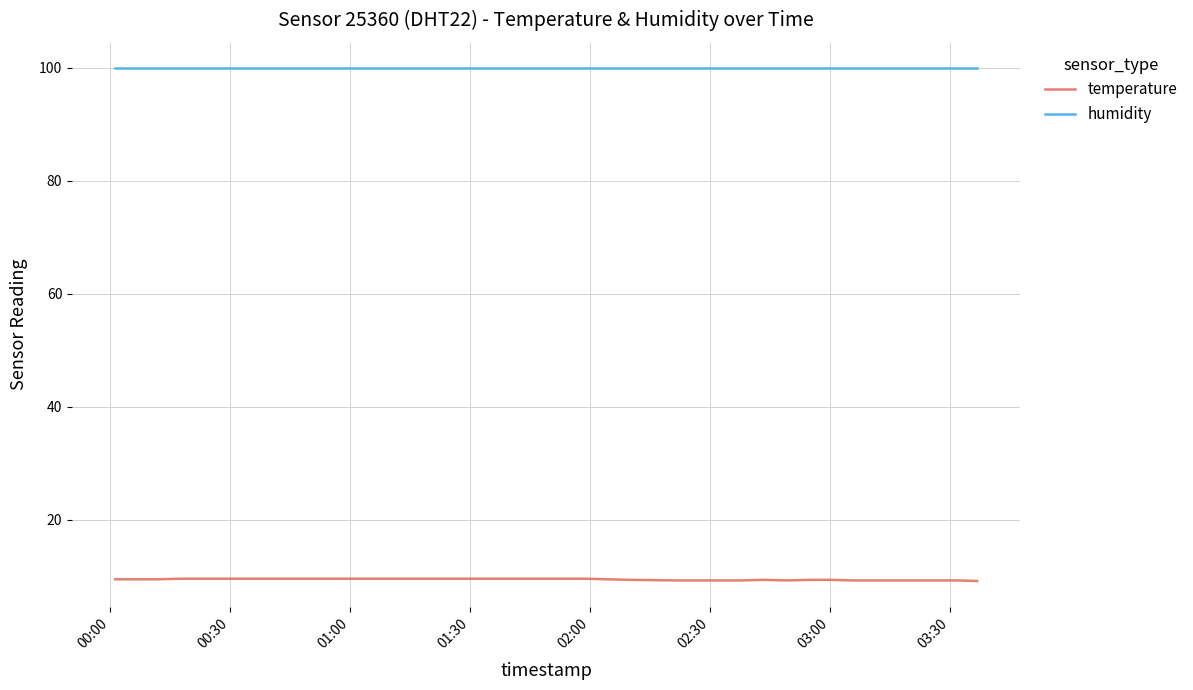

Rank the series by their maximum value, from highest to lowest.

humidity, temperature